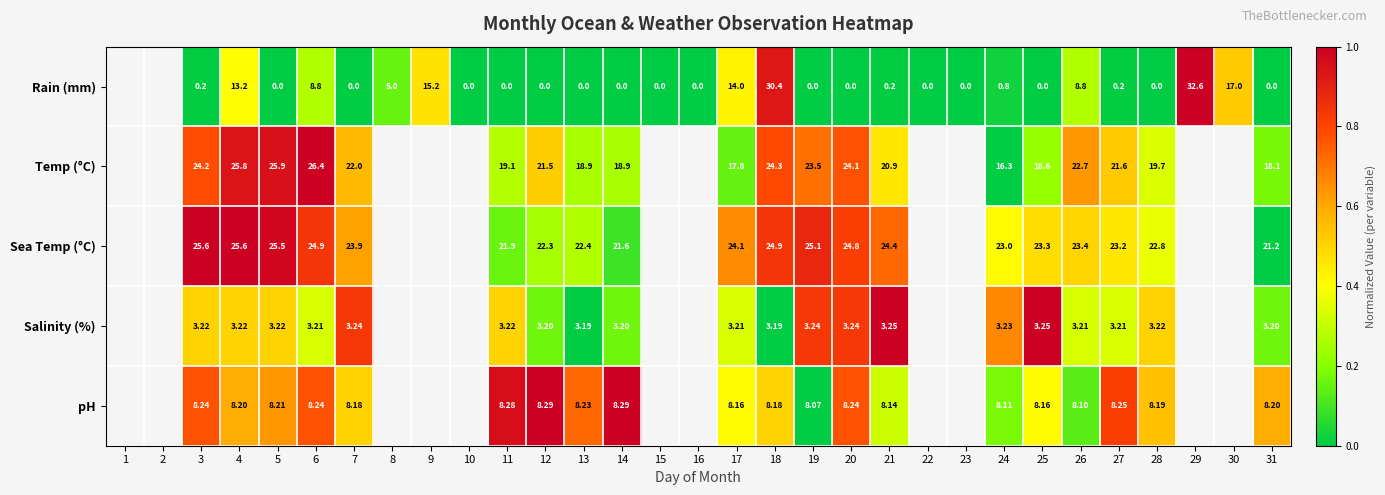

Rank the series at 5 from lowest to highest value.

Rain (mm), Salinity (%), pH, Sea Temp (°C), Temp (°C)